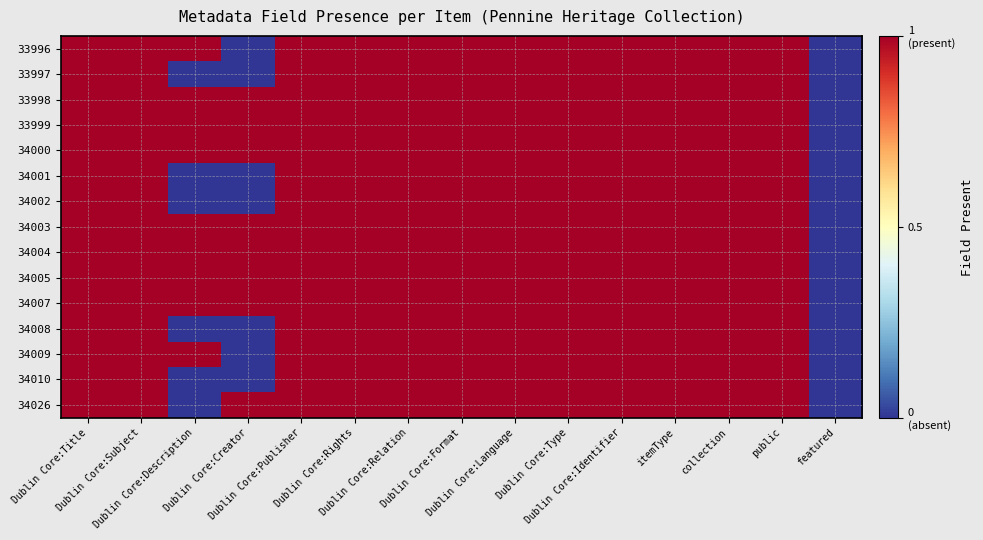

Which category has the lowest value across all series?

Dublin Core:Creator